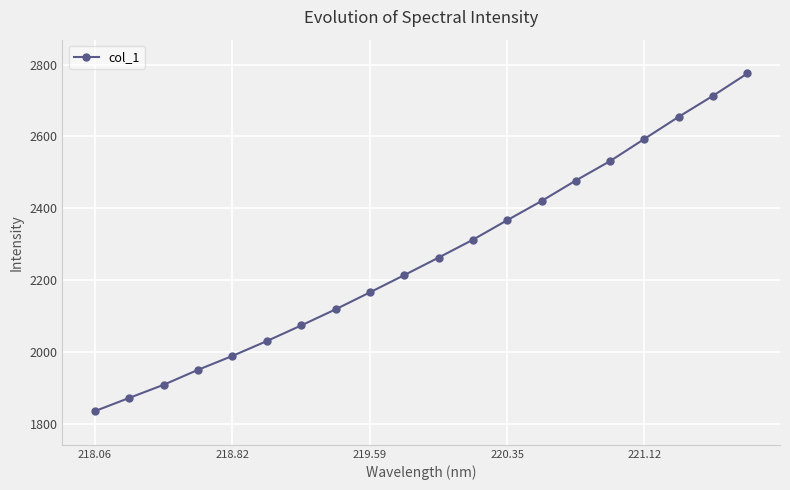

What is the value of the 12th point from the left?

2312.1